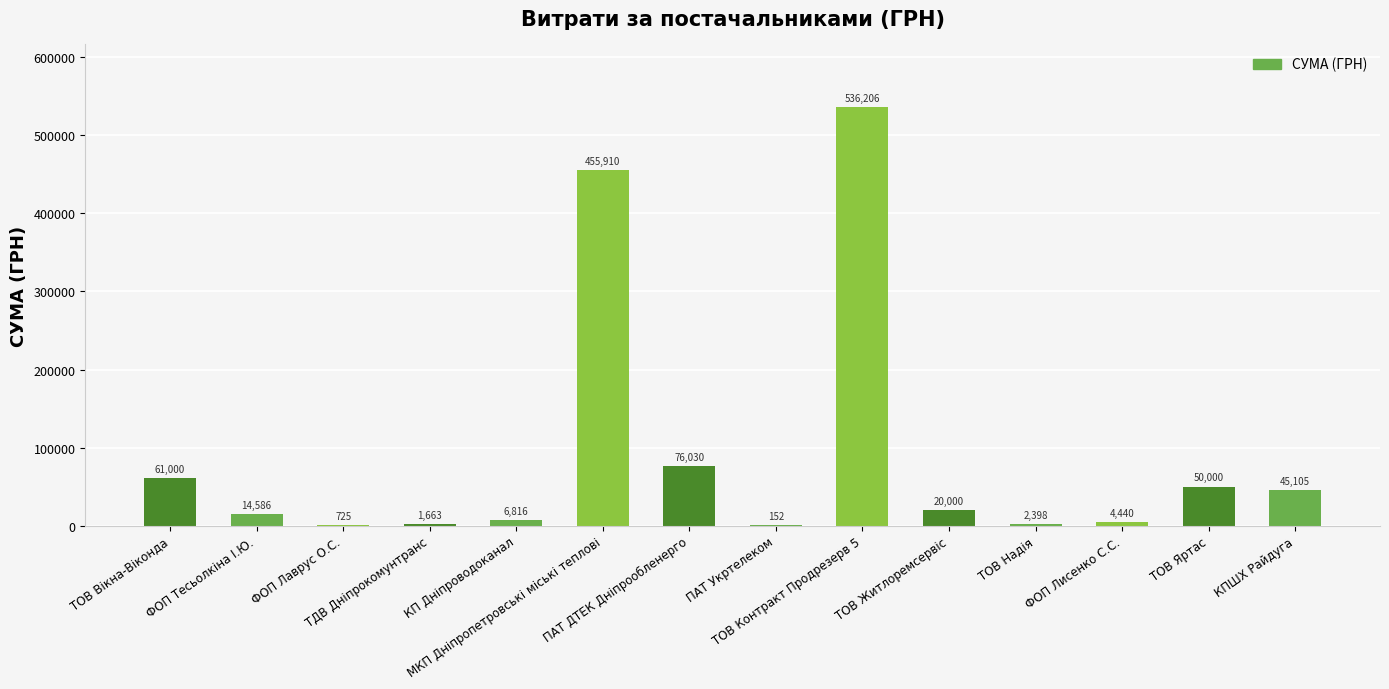

Are the bars horizontal?

No